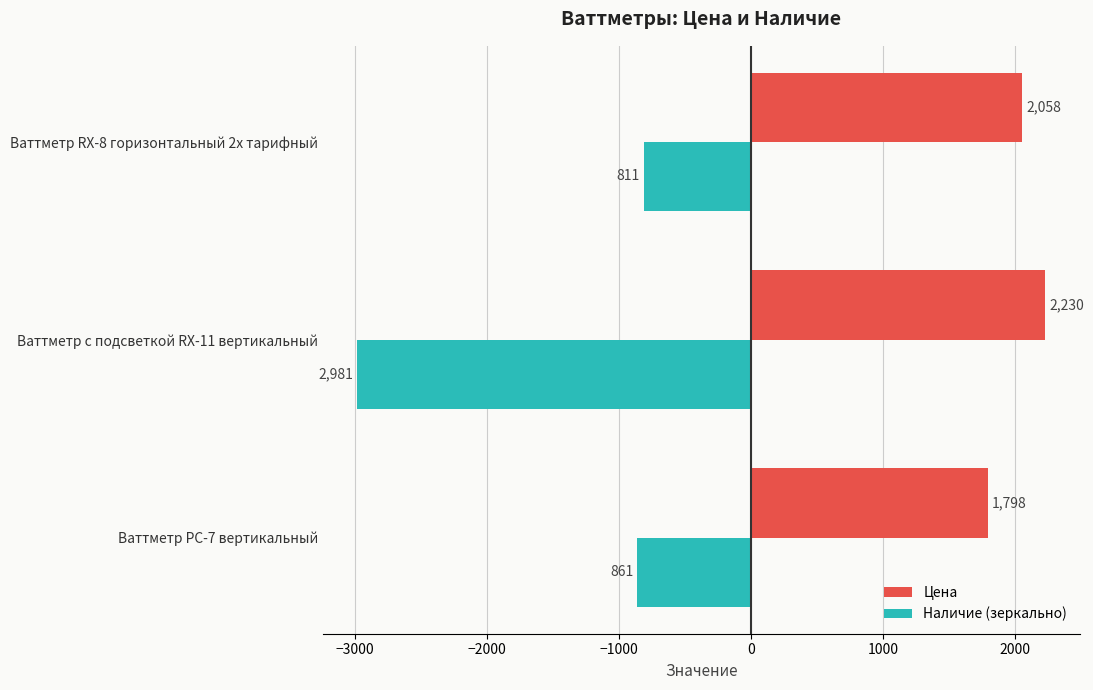

What are all the series names shown in the legend?

Цена, Наличие (зеркально)